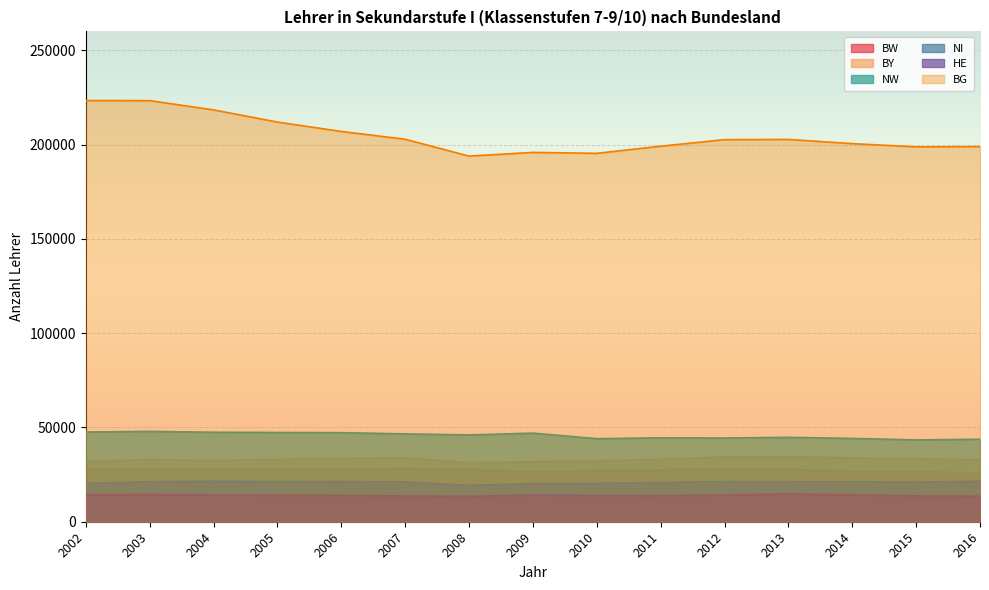

How many values in the NI series are below 21160?

7